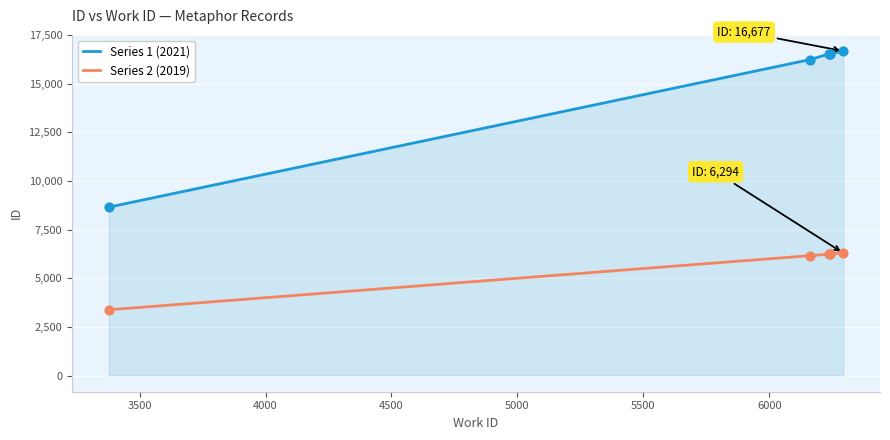

Which series contains the lowest Y value?

Series 2 (2019)